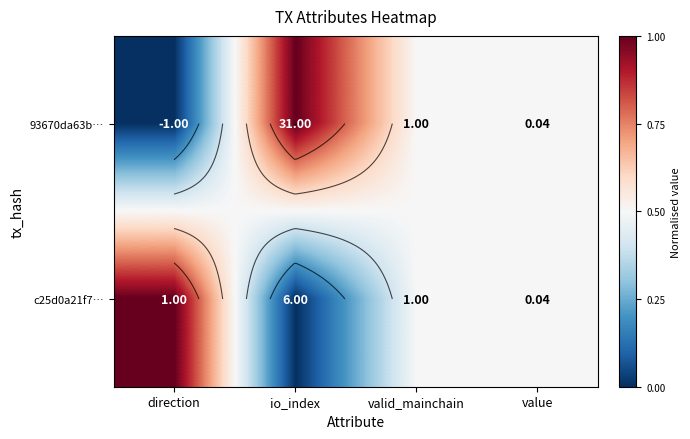

Count the number of categories in the chart.

4